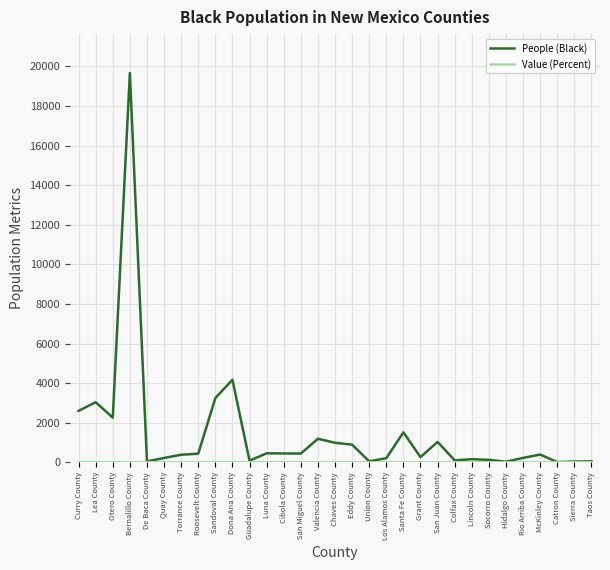

What is the spread (max minus min) of values at Rio Arriba County?

223.4